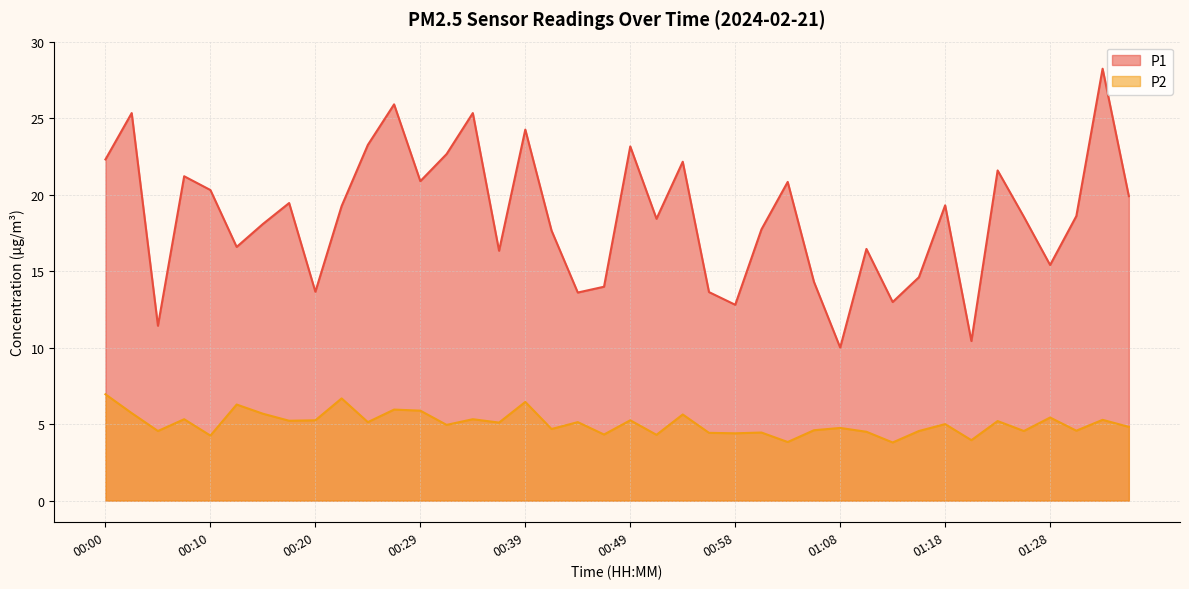

Which series has the widest spread of values?

P1